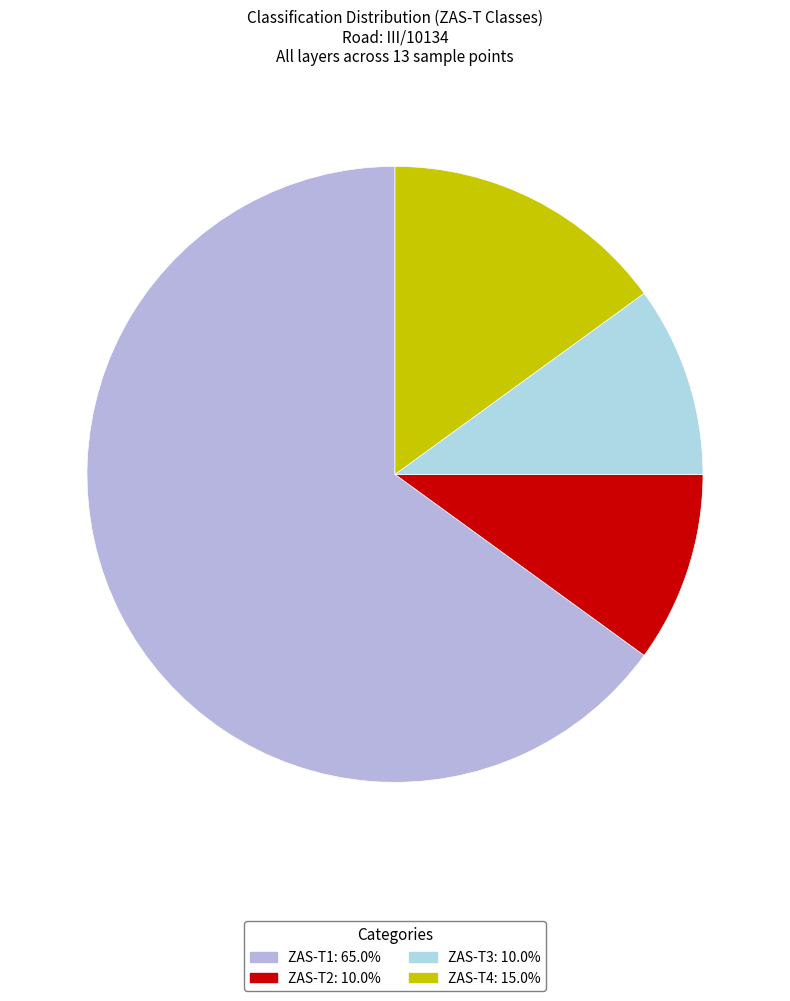

Count the number of slices in the pie.

4